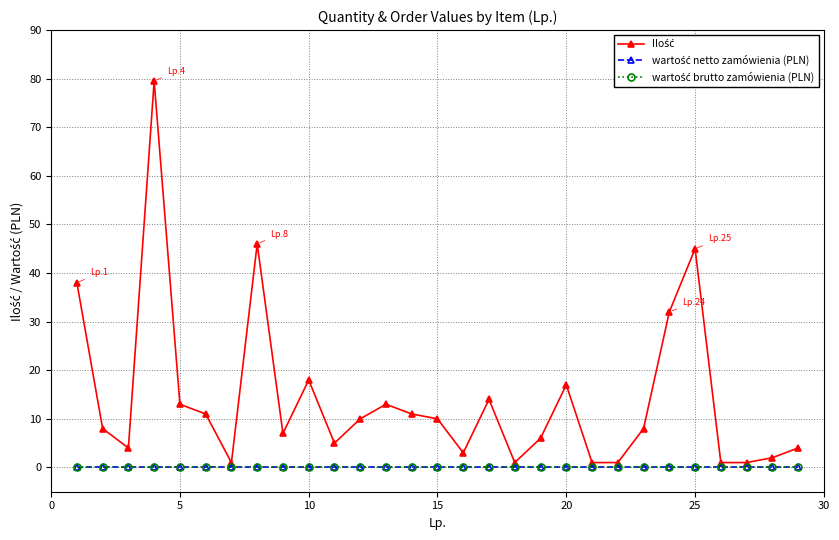

Does the chart have visible grid lines?

Yes